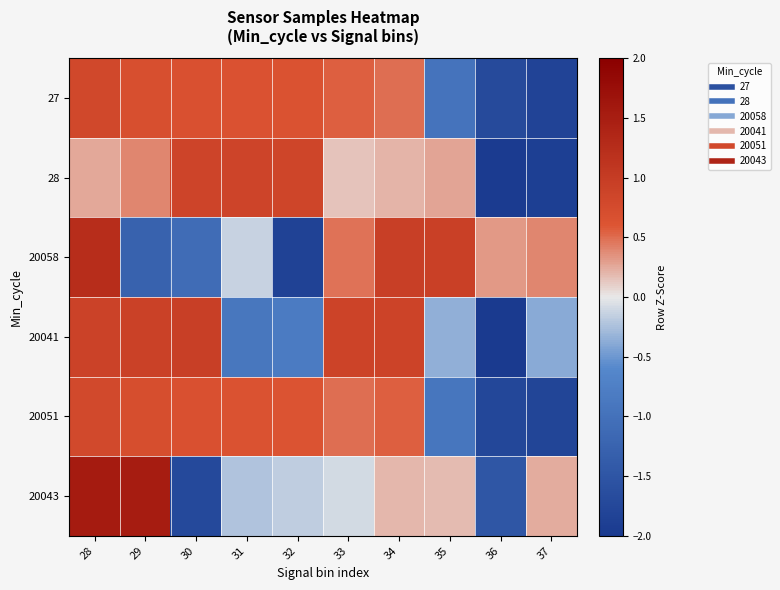

What is the total value across all series at 36?

-8.6